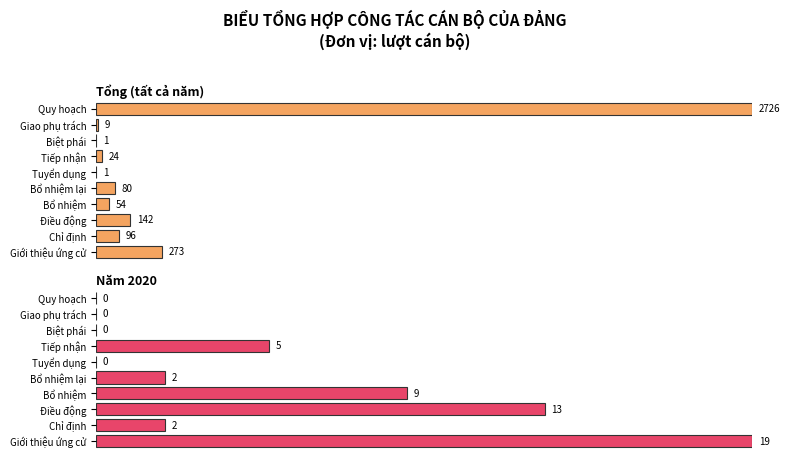

Reading left to right, transcribe all the data shown in this chart.

Tổng: 273	96	142	54	80	1	24	1	9	2726
Năm 2020: 19	2	13	9	2	0	5	0	0	0